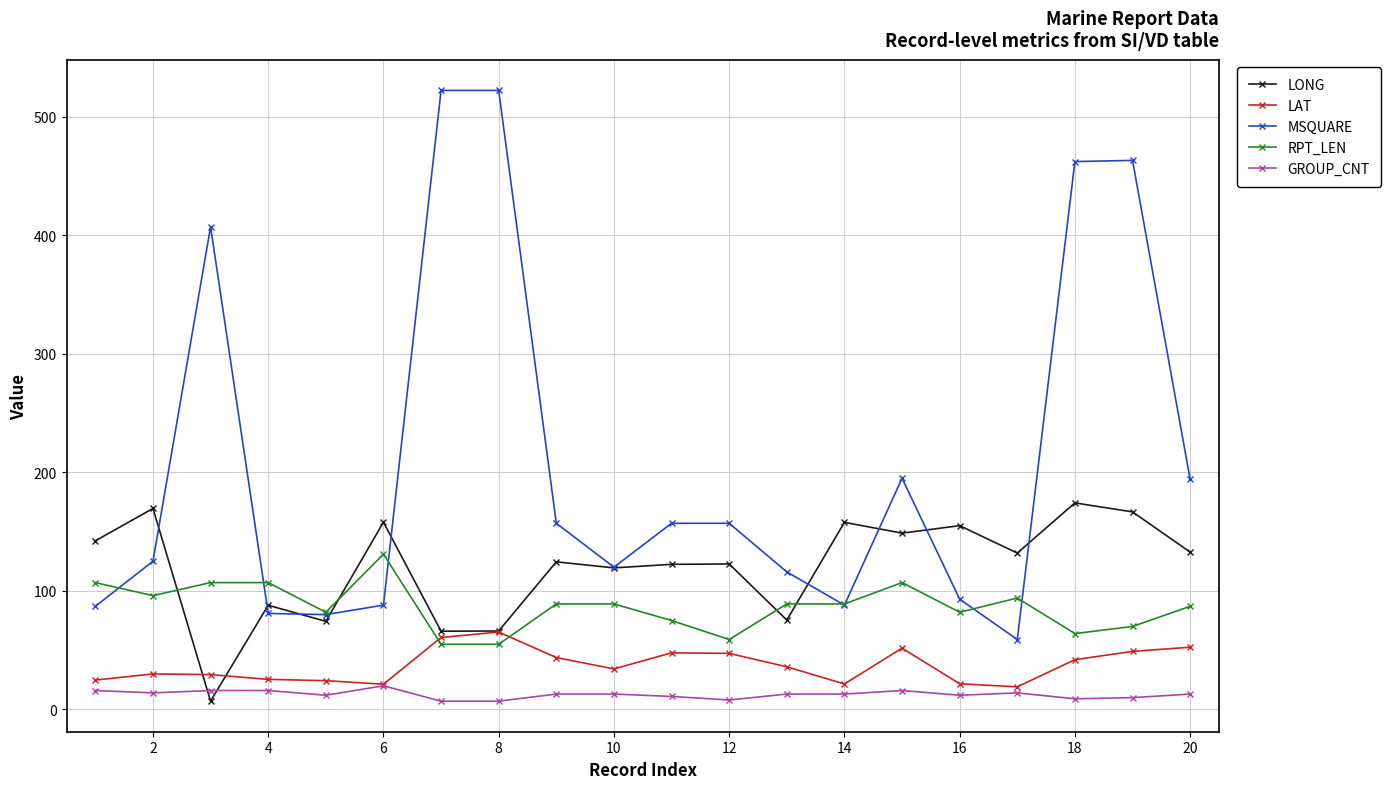

What is the value of the LAT point at the 10th from the left?

34.2